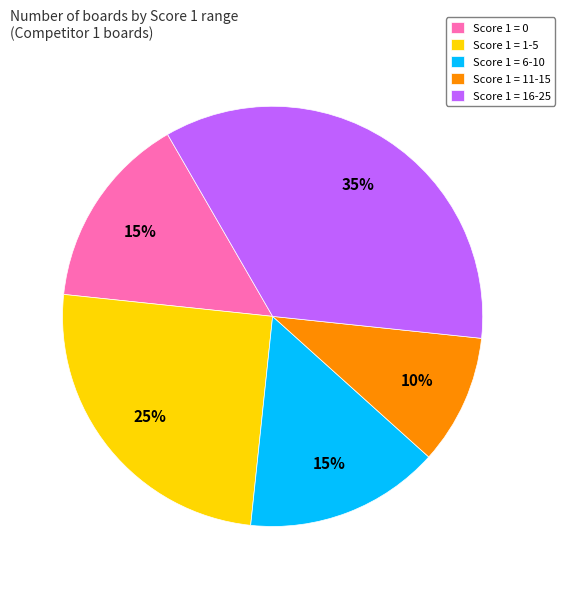

Does Score 1 = 0 account for over 50% of the chart?

No